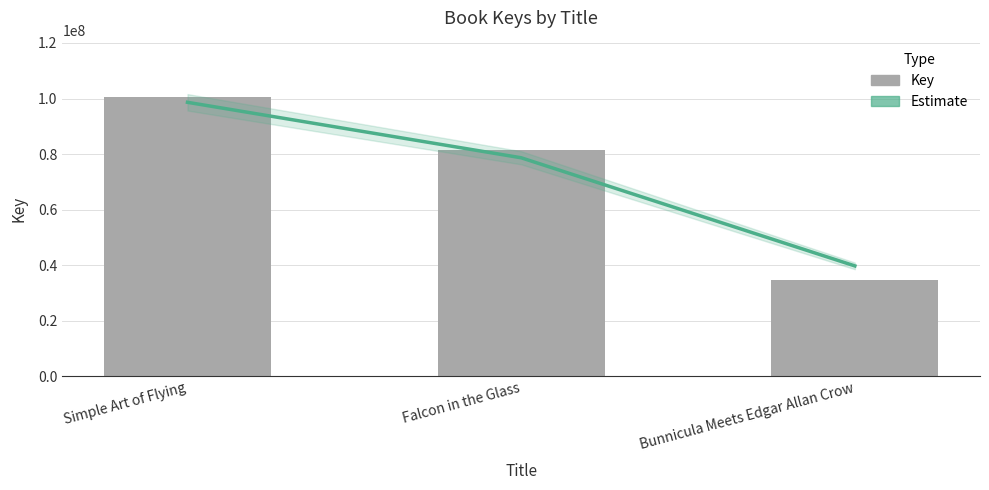

What is the approximate value of Estimate at Simple Art of Flying, to the nearest 10?

98648500